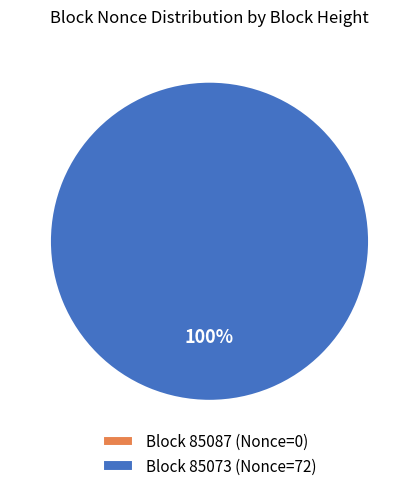

Between 85087 and 85073, which is larger?

85073